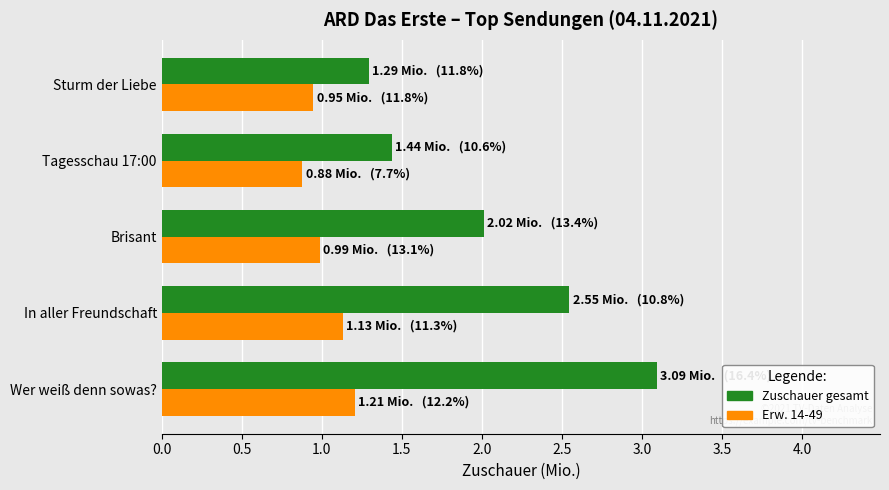

At which category is the sum across all series the highest?

Wer weiß denn sowas?